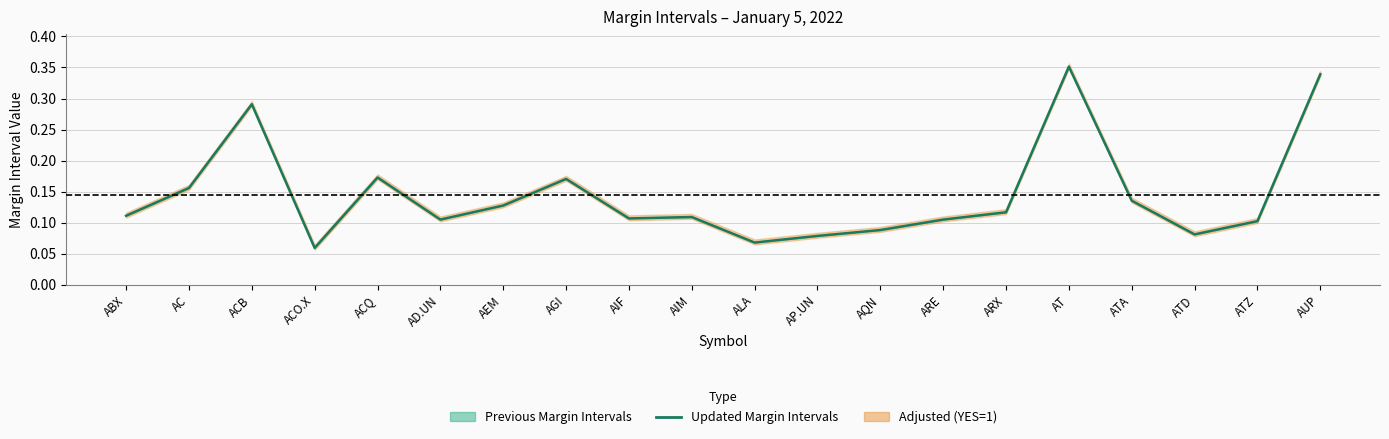

How many interior local valleys (lower than both neighbors) does the data have?

5